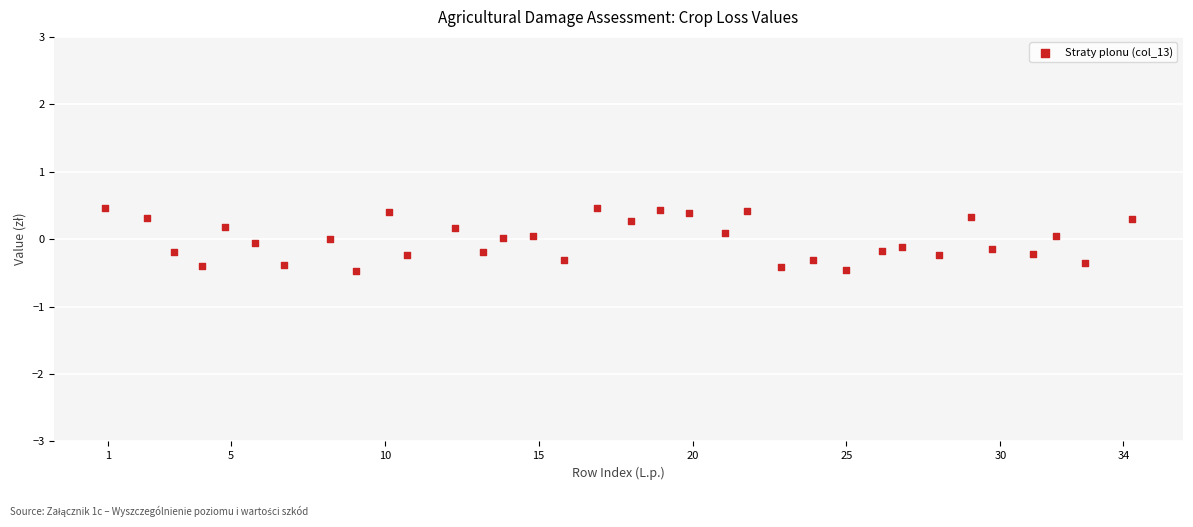

What is the range of X values (max minus min)?

33.3